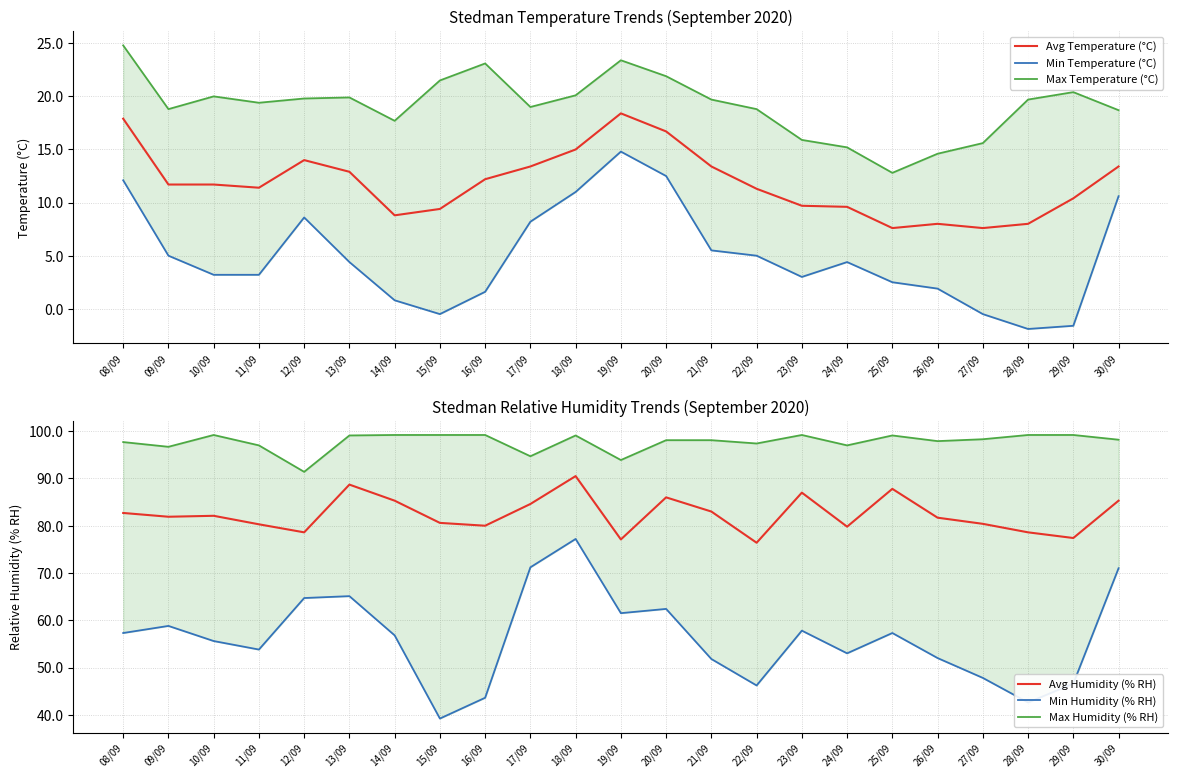

In Min Humidity (% RH), how many points are lower than both neighbors (excluding endpoints)?

6